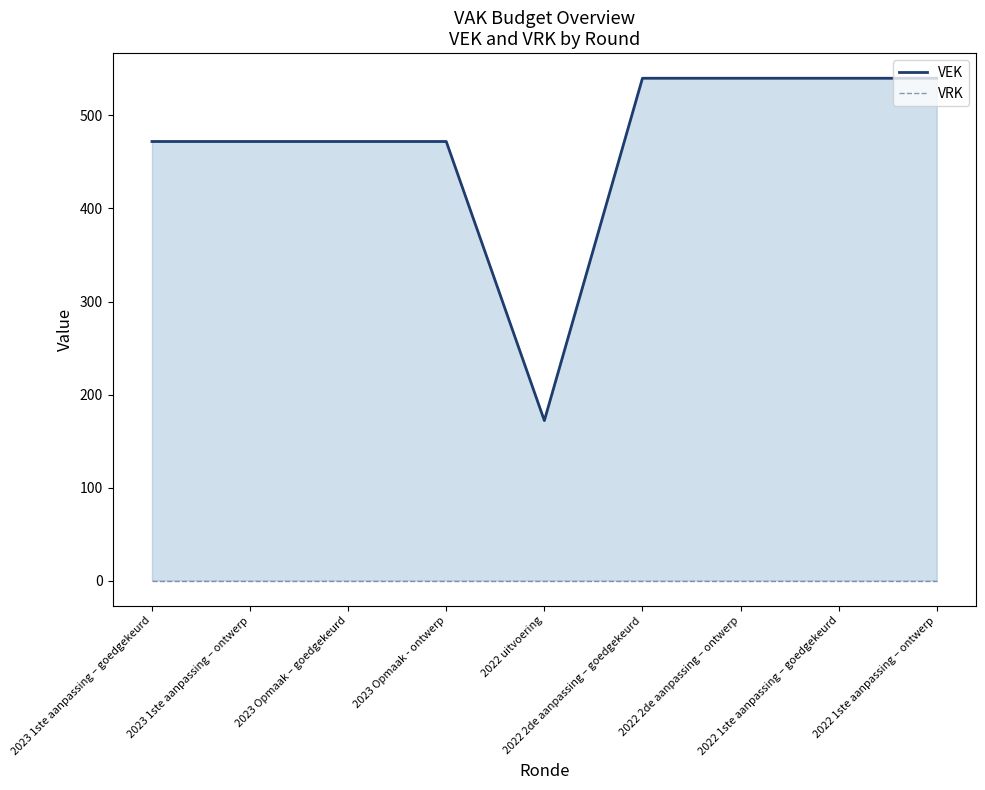

What is the label of the 7th point from the left?

2022 2de aanpassing – ontwerp